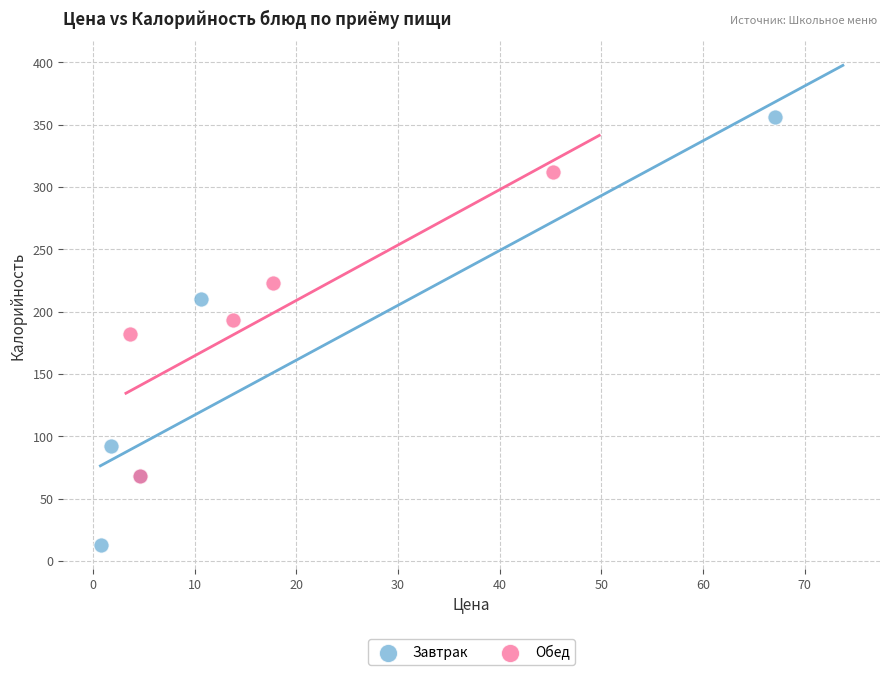

Which series contains the highest Y value?

Завтрак